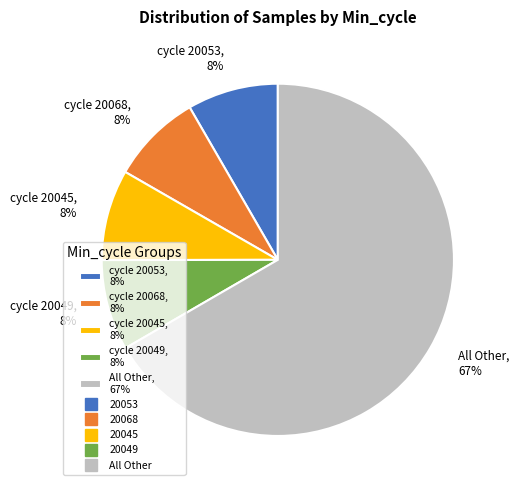

Is it true that cycle 20049, 8% is 16% of the pie?

False